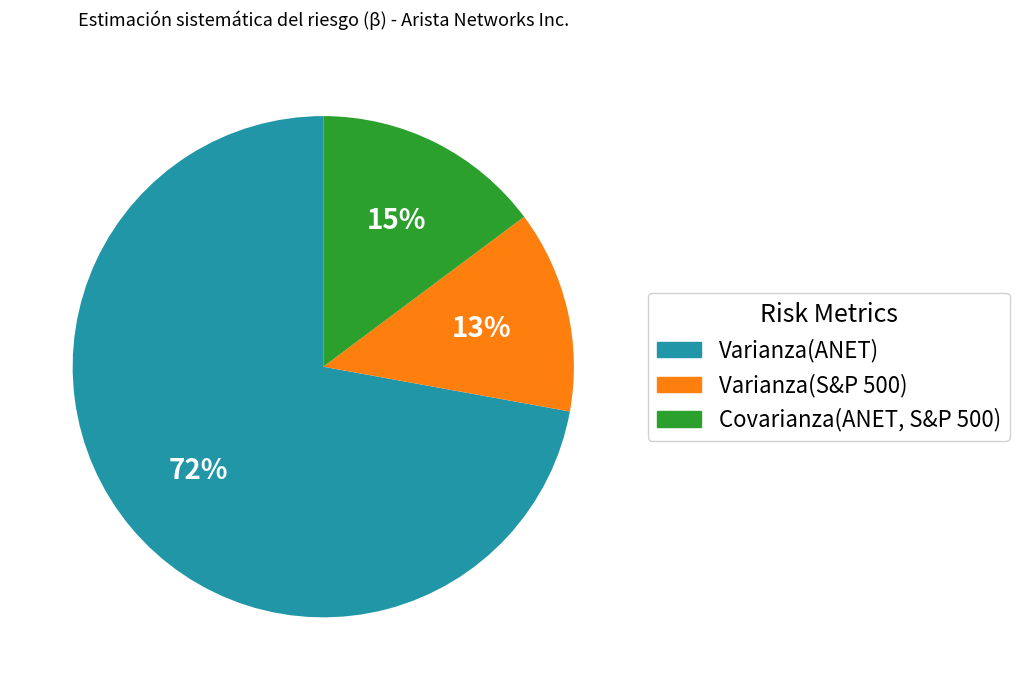

Is there a majority slice in this chart?

Yes